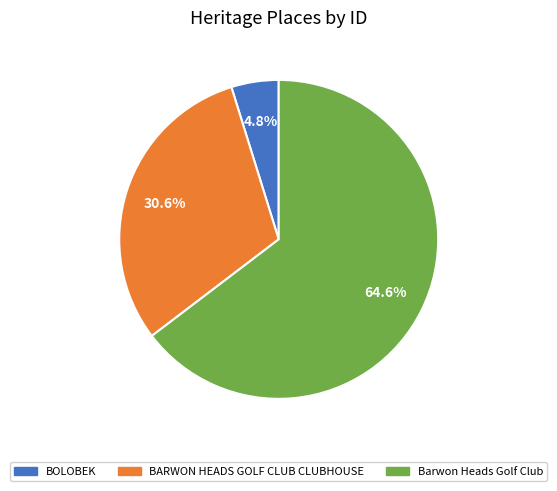

To the nearest percent, what is the difference between the BARWON HEADS GOLF CLUB CLUBHOUSE and BOLOBEK slice percentages?

26%